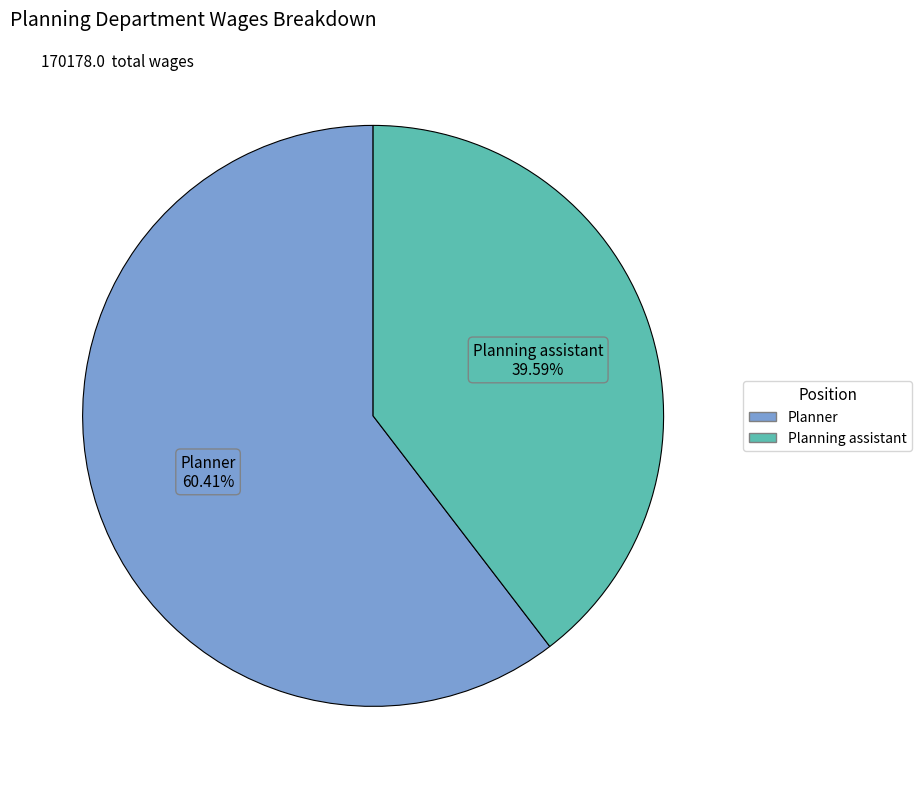

Is it true that Planning assistant is 40% of the pie?

True